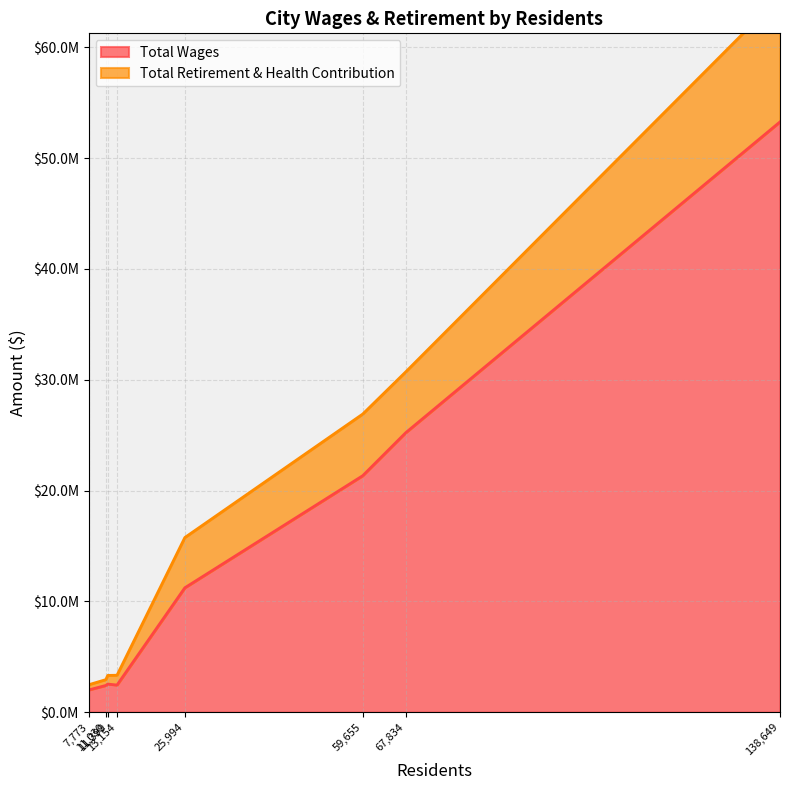

True or false: Total Wages and Total Retirement & Health Contribution cross at least once.

False